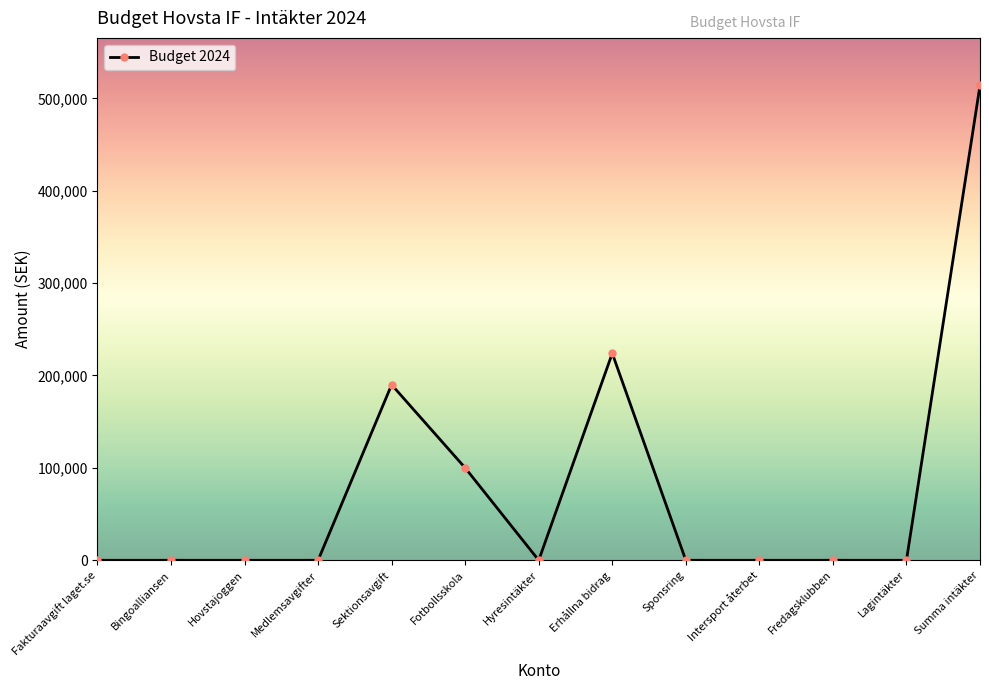

At which category does the chart reach its peak across all series?

Summa intäkter